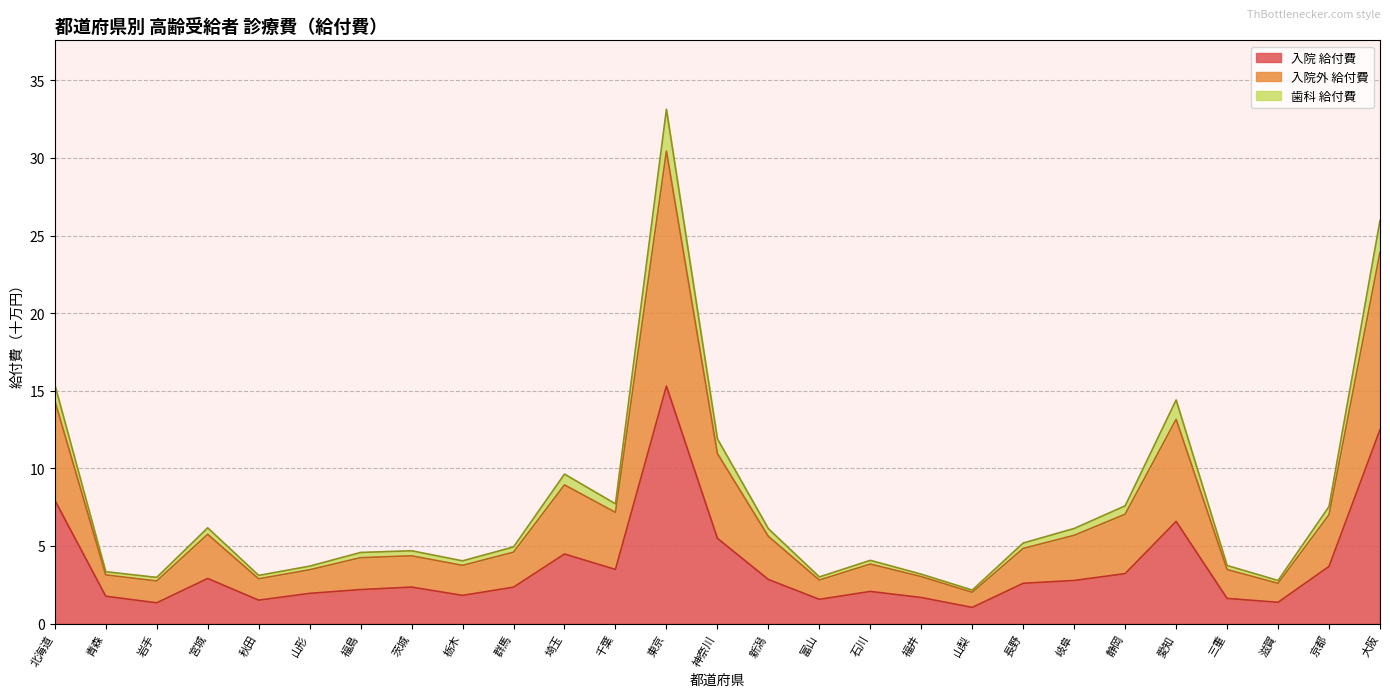

Which series changed the most between 千葉 and 滋賀?

入院外 給付費